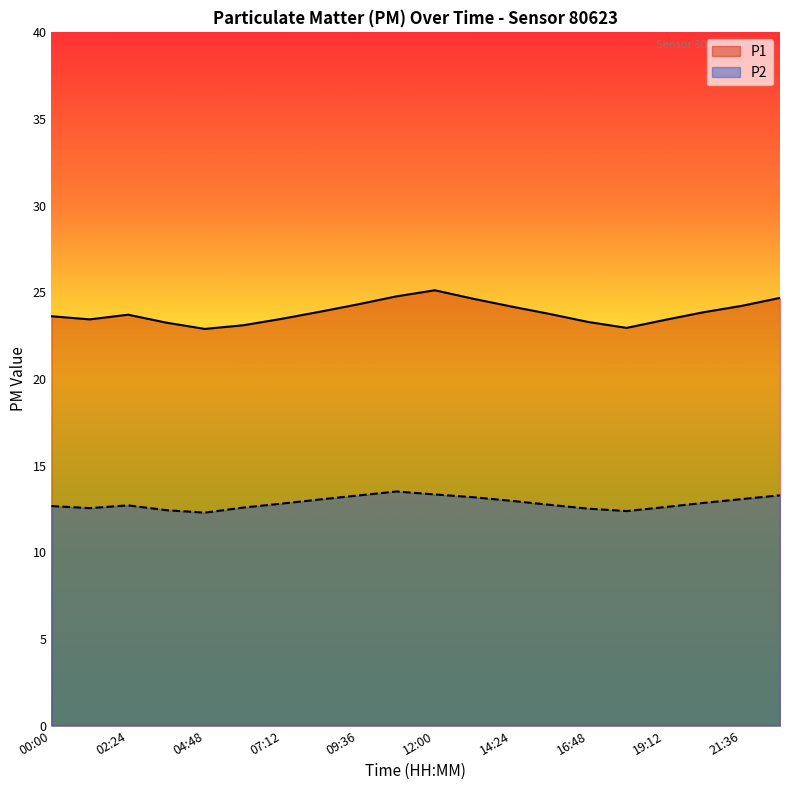

Reading left to right, transcribe all the data shown in this chart.

P1: 00:00=23.6	01:12=23.4	02:24=23.7	03:36=23.2	04:48=22.9	06:00=23.1	07:12=23.5	08:24=23.9	09:36=24.3	10:48=24.8	12:00=25.1	13:12=24.6	14:24=24.2	15:36=23.8	16:48=23.3	18:00=22.9	19:12=23.4	20:24=23.9	21:36=24.2	22:48=24.7
P2: 00:00=12.7	01:12=12.6	02:24=12.7	03:36=12.4	04:48=12.3	06:00=12.6	07:12=12.8	08:24=13.1	09:36=13.3	10:48=13.5	12:00=13.3	13:12=13.2	14:24=13.0	15:36=12.7	16:48=12.5	18:00=12.4	19:12=12.6	20:24=12.8	21:36=13.1	22:48=13.3